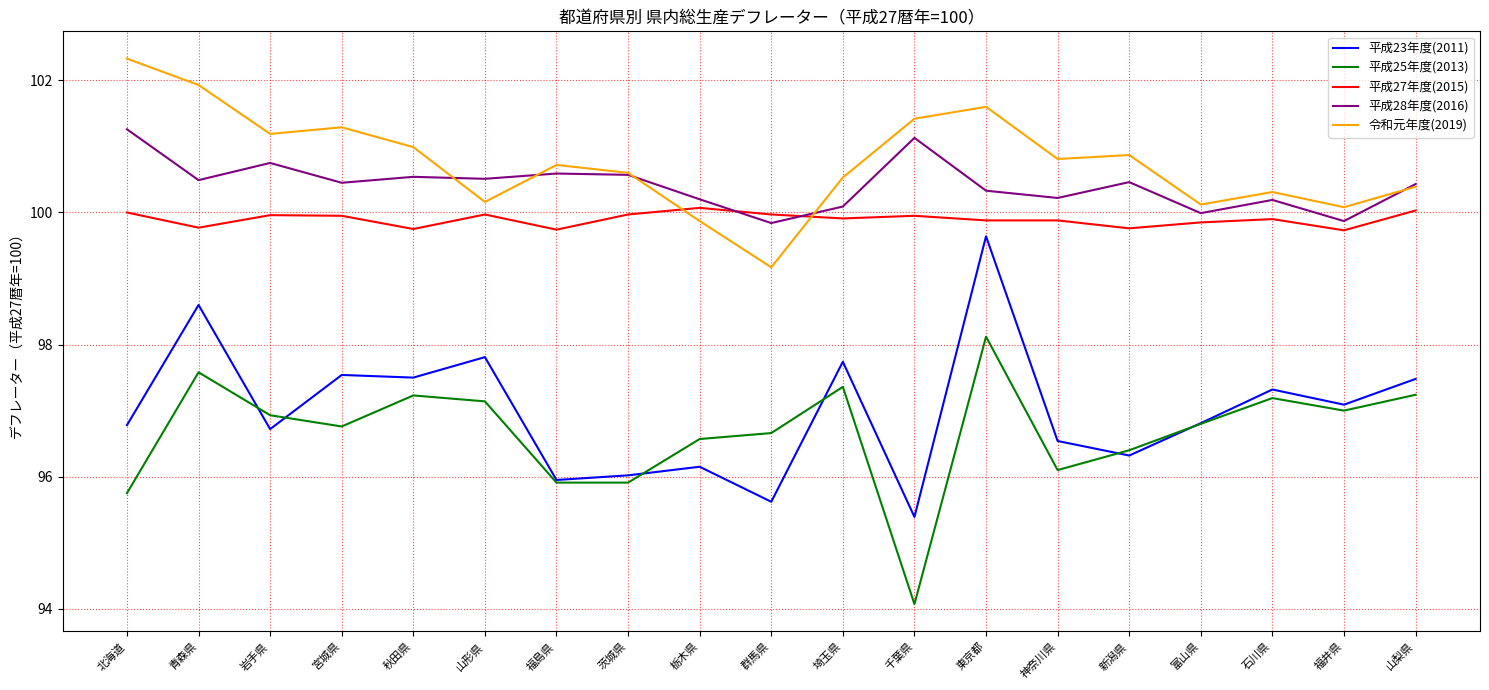

Rank the series at 千葉県 from highest to lowest value.

令和元年度(2019), 平成28年度(2016), 平成27年度(2015), 平成23年度(2011), 平成25年度(2013)